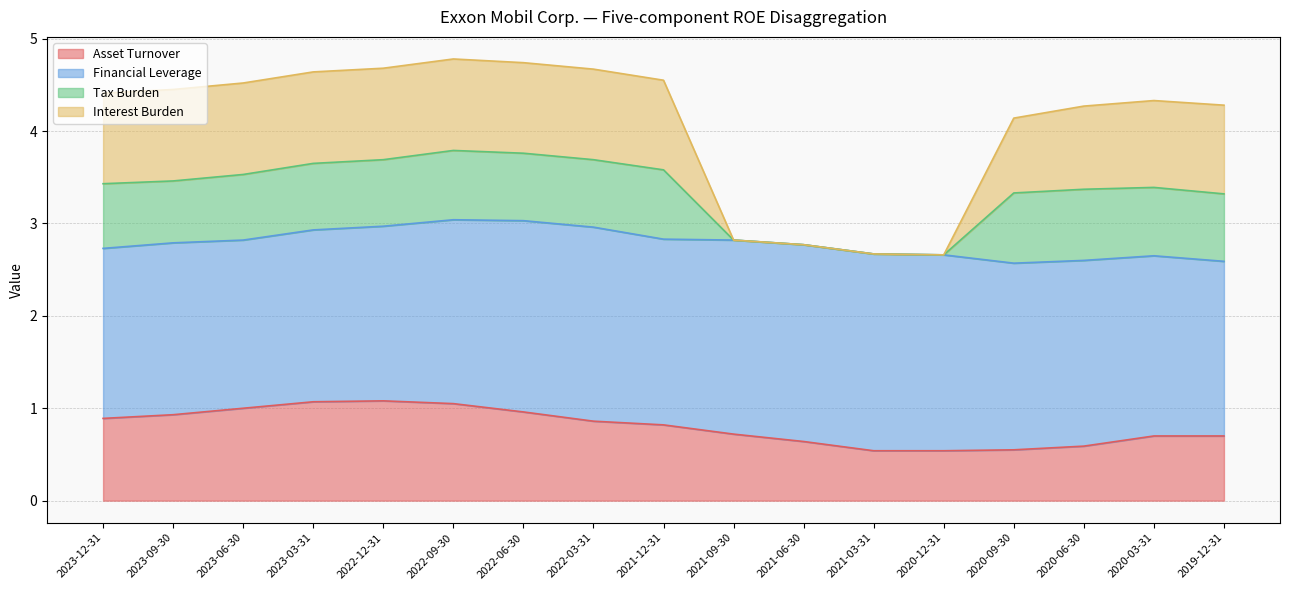

What is the label of the 4th point from the right?

2020-09-30